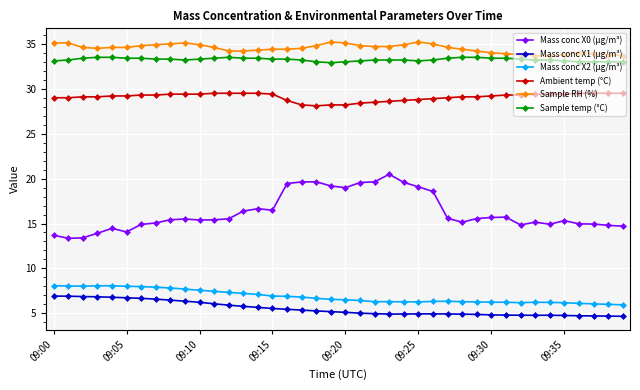

What is the sum of all Sample RH (%) values?

1379.6